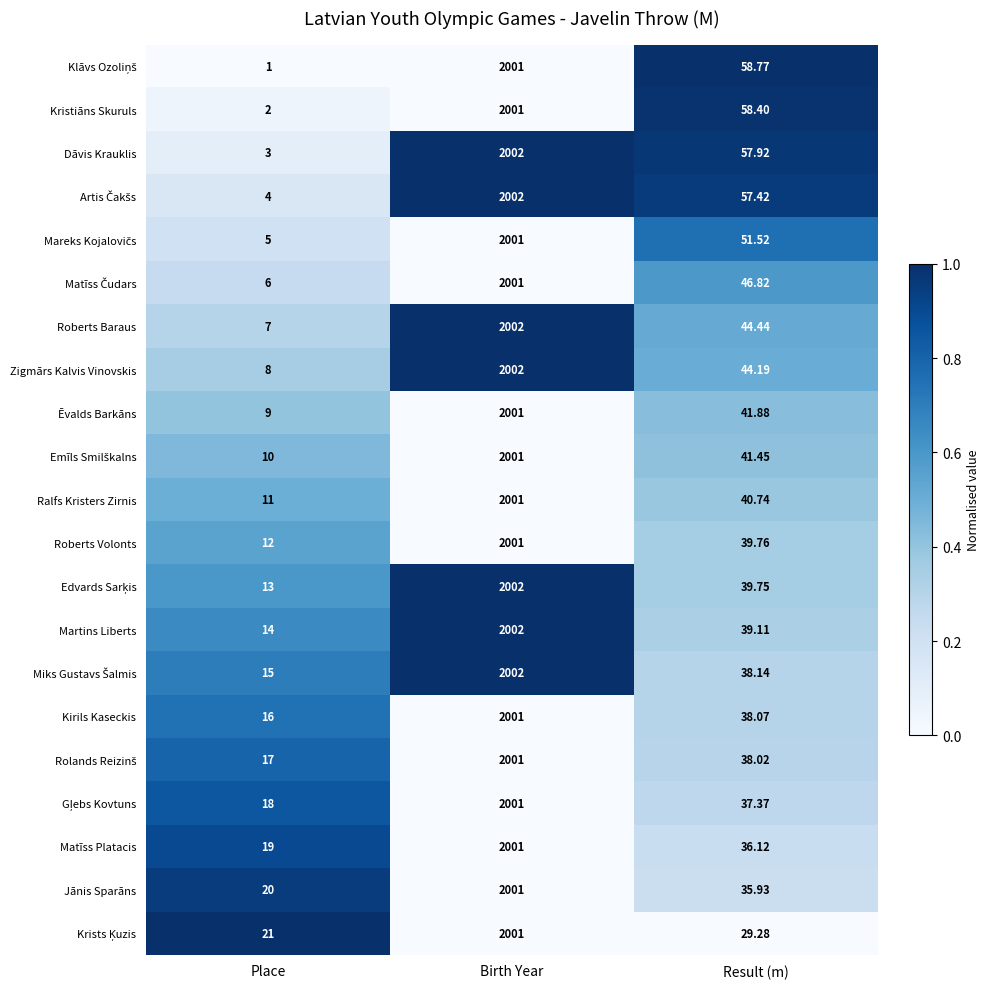

Which label corresponds to the smallest value in the chart?

Place